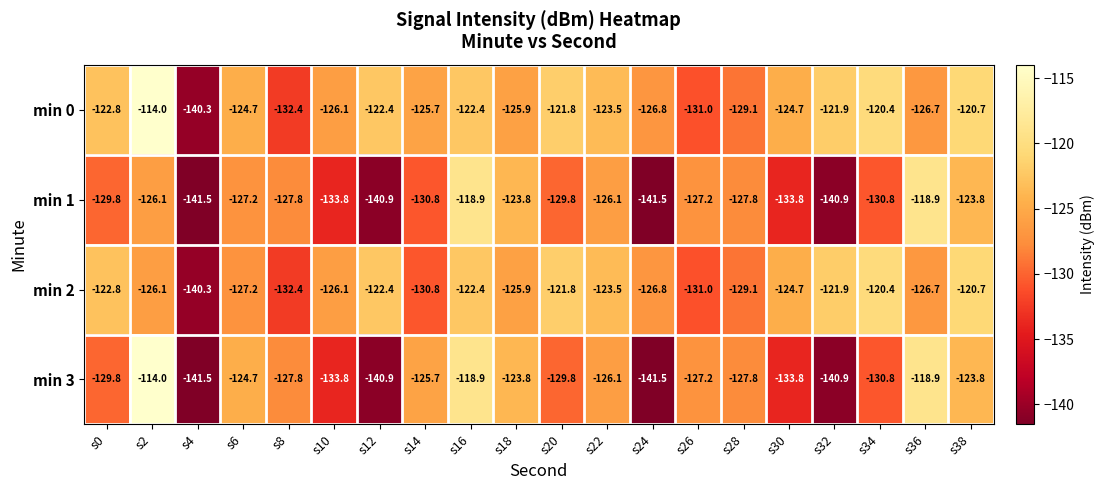

What is the difference between the highest and lowest values at s36?

7.8